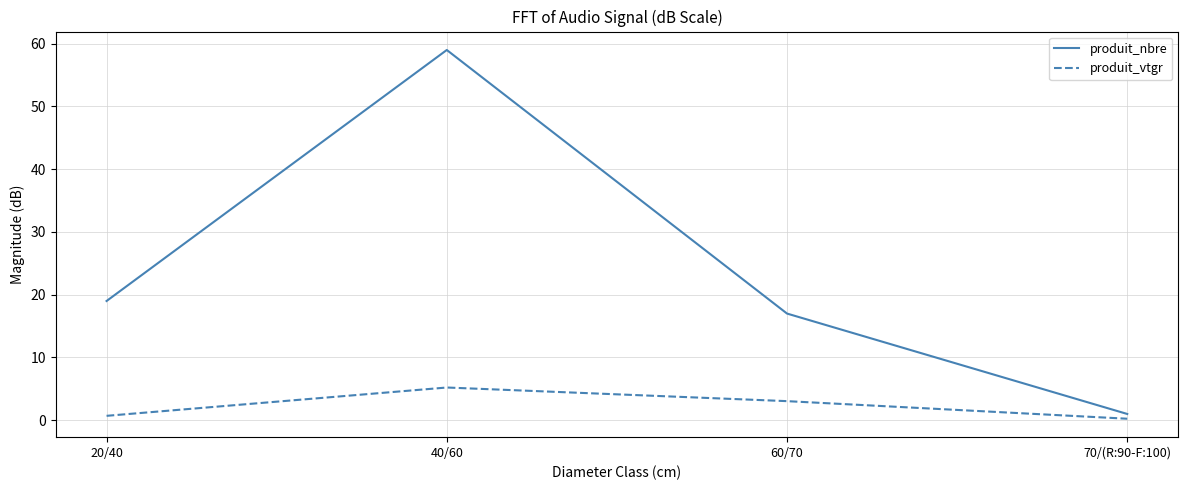

Is it true that produit_vtgr equals 0.7 at 20/40?

True